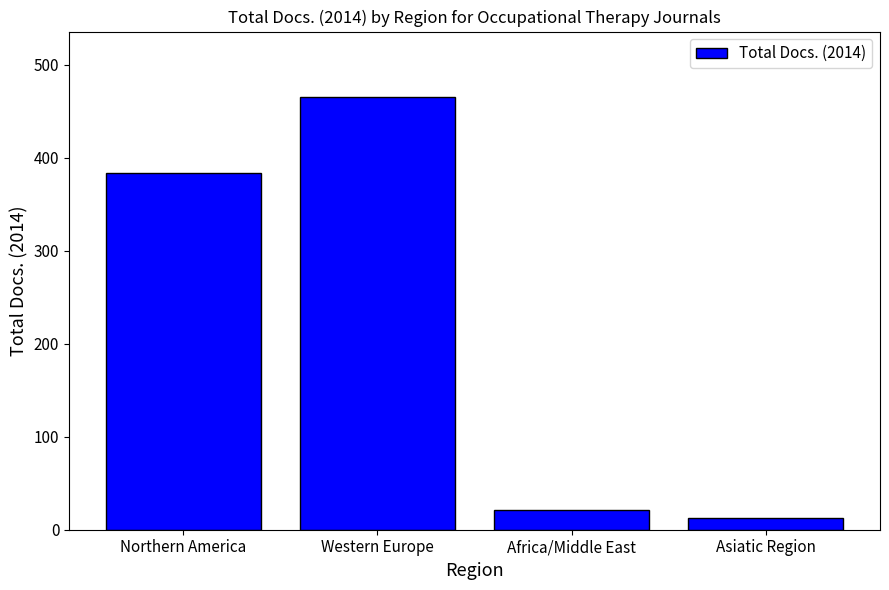

What is the average value?

221